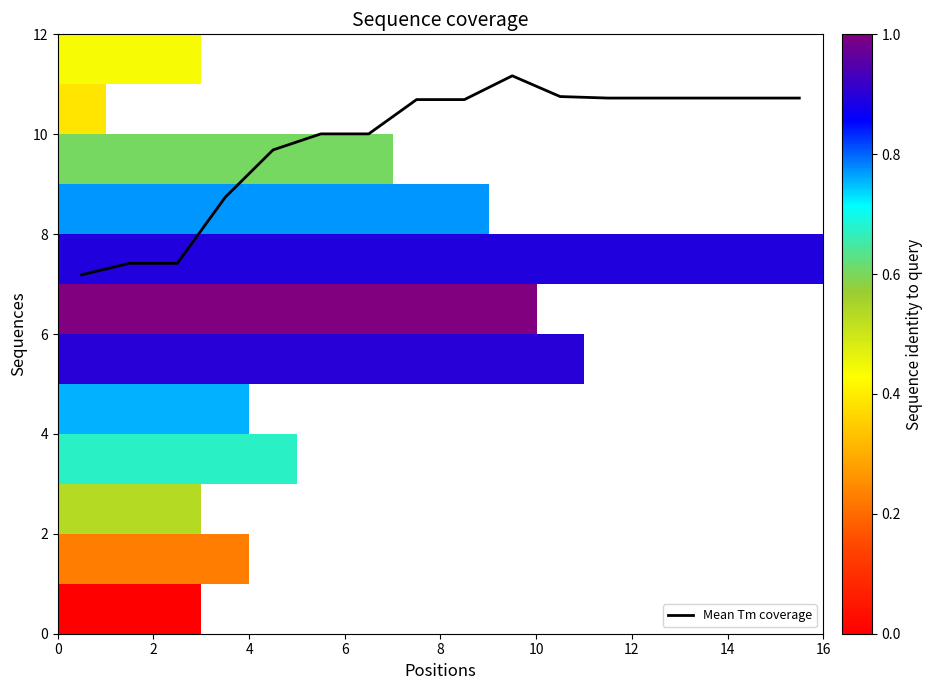

Which series has the largest range (max minus min)?

Mean Tm coverage